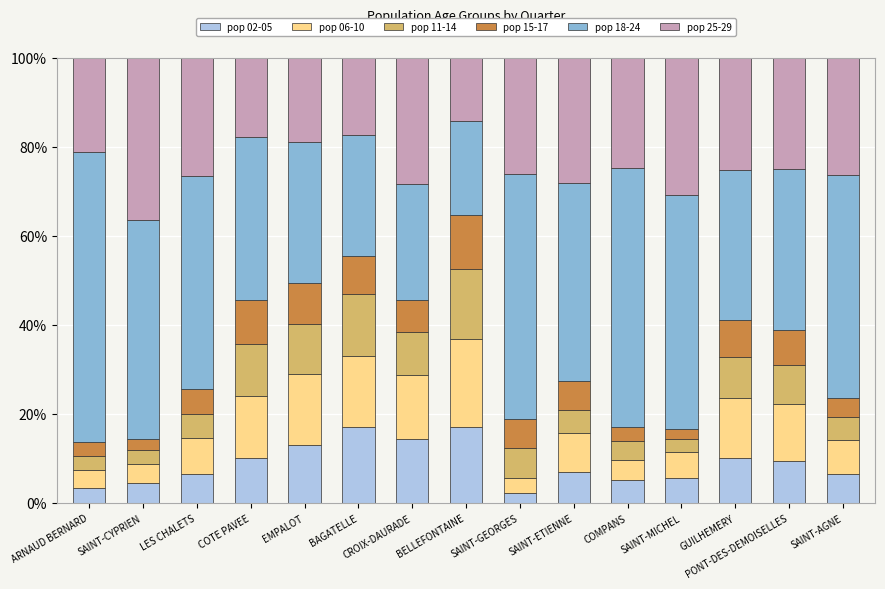

The value of pop 02-05 at SAINT-CYPRIEN is 4.6. True or false?

True